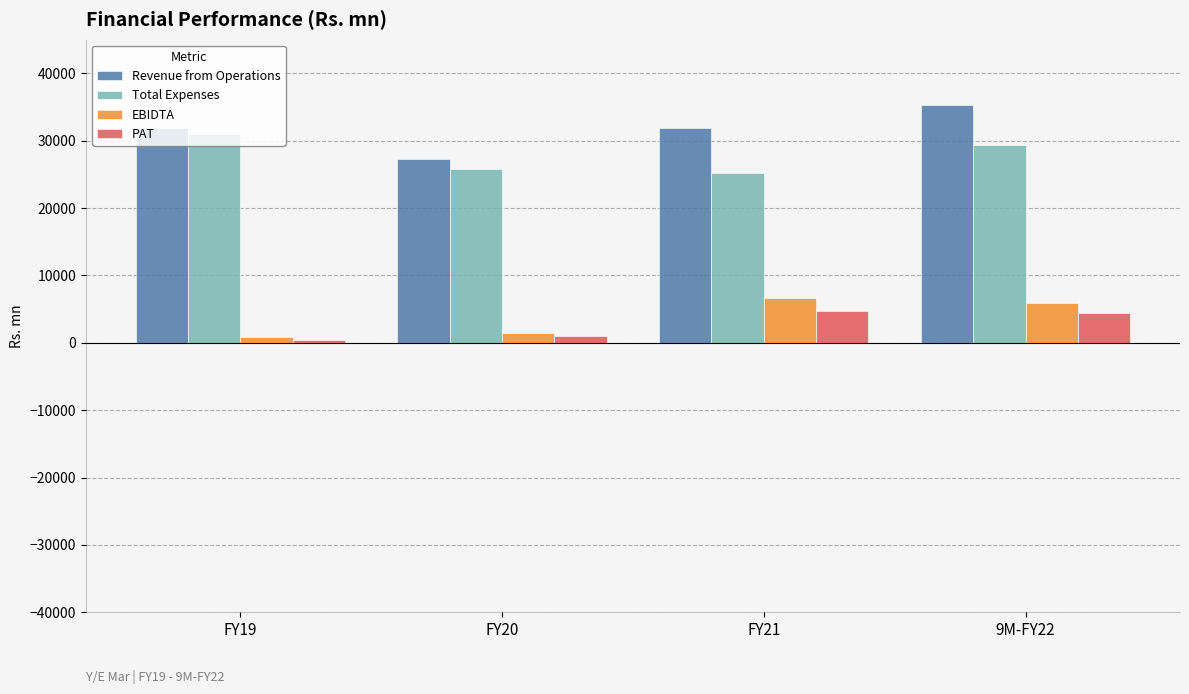

What is the maximum value shown in the chart?

35345.6